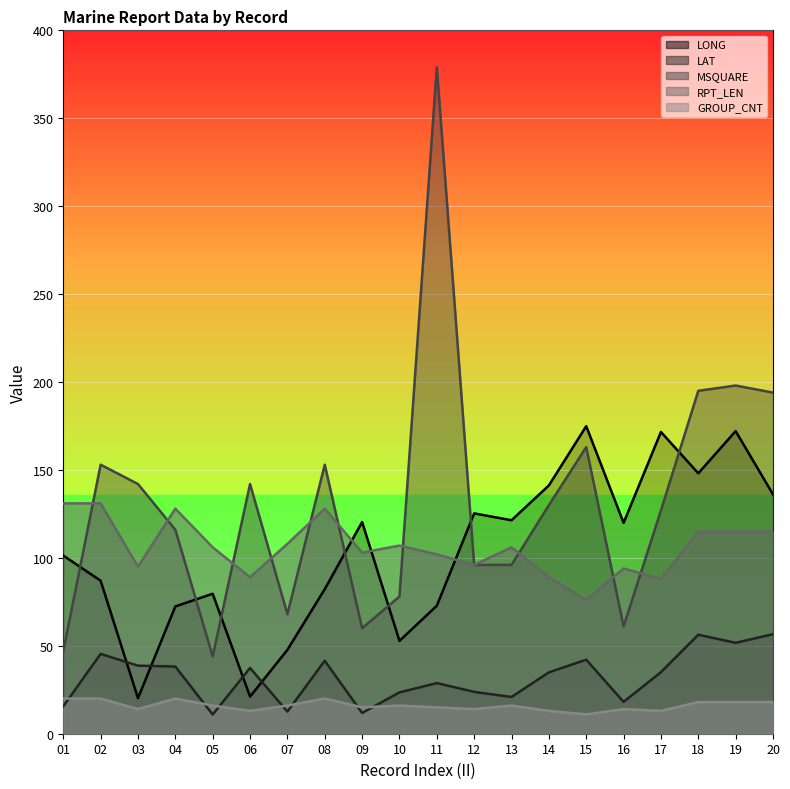

What is the difference between the highest and lowest values at 19?

180.0